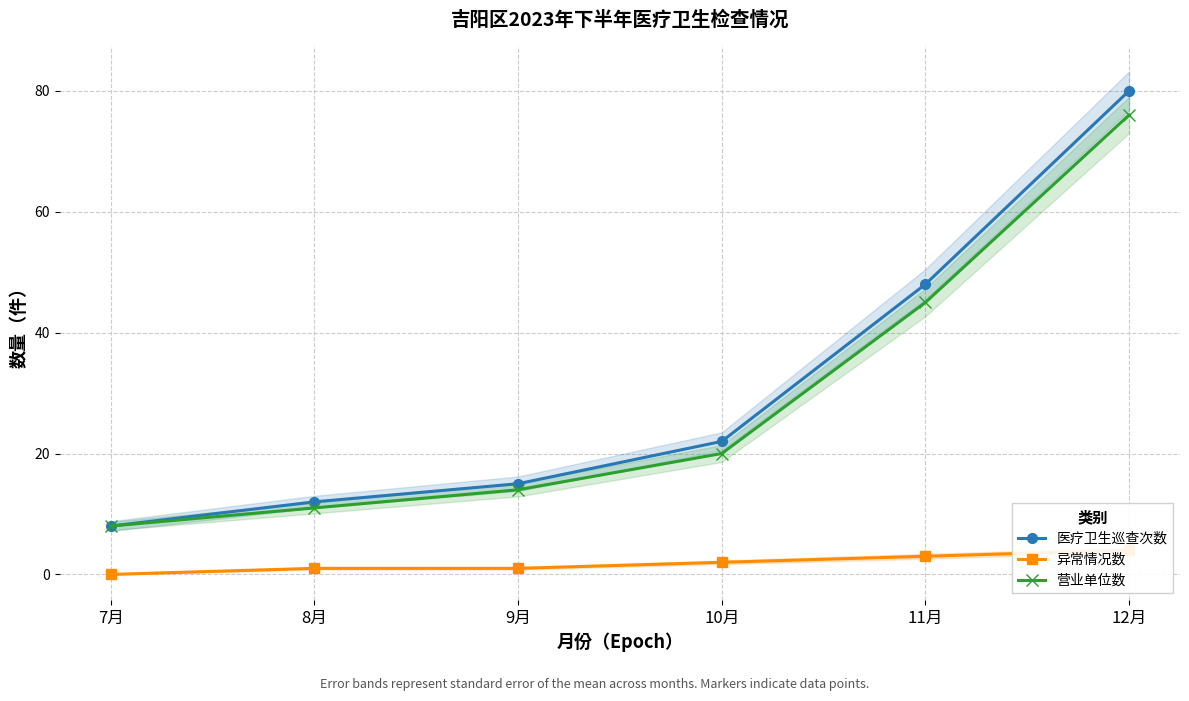

How many lines are shown in the chart?

3